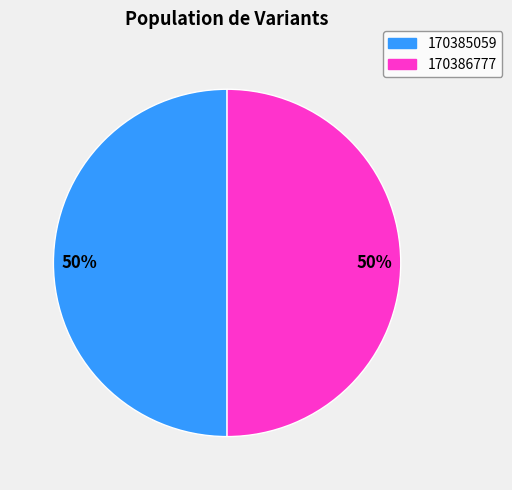

What is the ratio of the value at 170386777 to the value at 170385059?

1.0